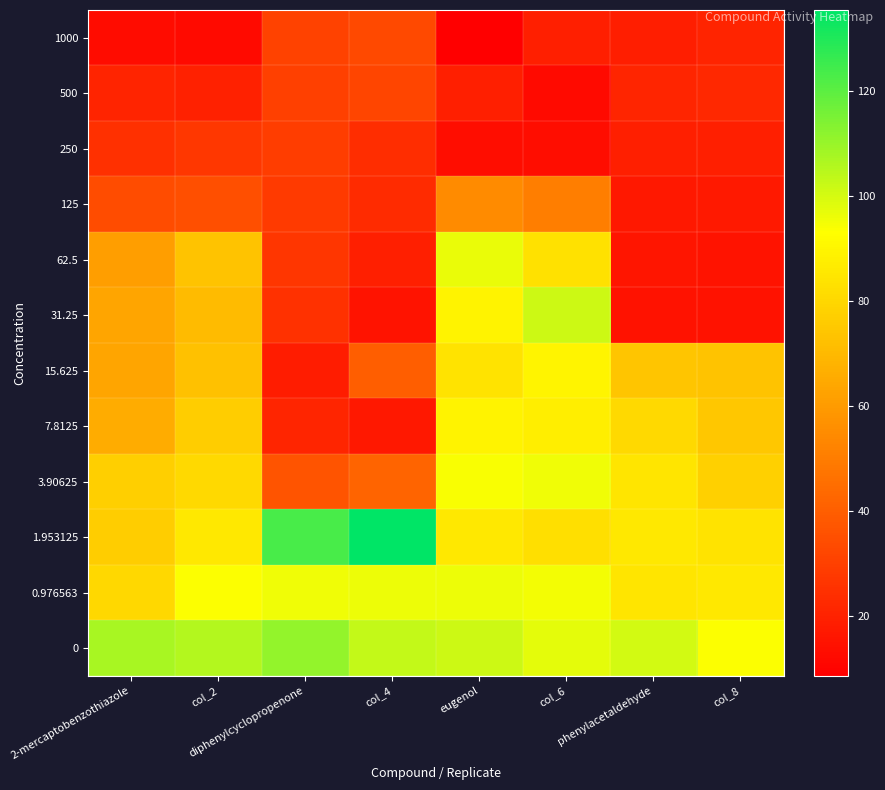

What is the total value across all series at eugenol?

832.7